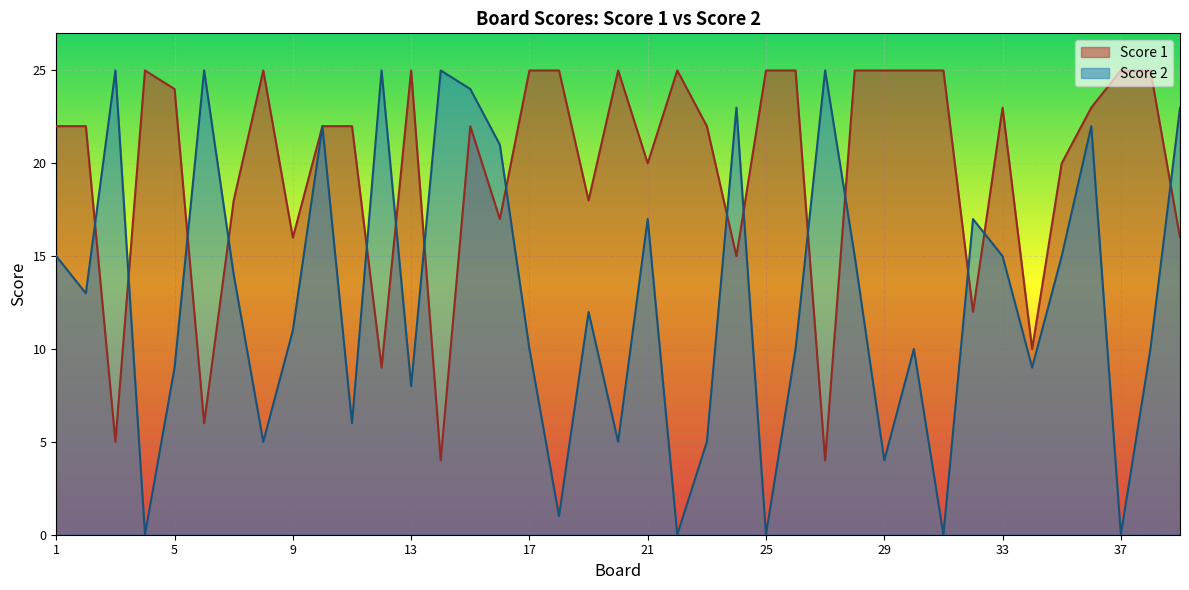

Rank the categories by Score 1 value from lowest to highest.

14, 27, 3, 6, 12, 34, 32, 24, 9, 39, 16, 7, 19, 21, 35, 1, 2, 10, 11, 15, 23, 33, 36, 5, 4, 8, 13, 17, 18, 20, 22, 25, 26, 28, 29, 30, 31, 37, 38